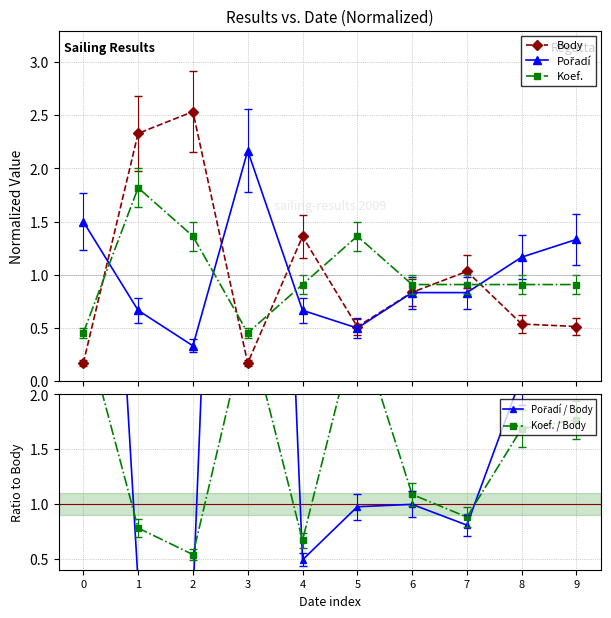

Which category has the highest value across all series?

3